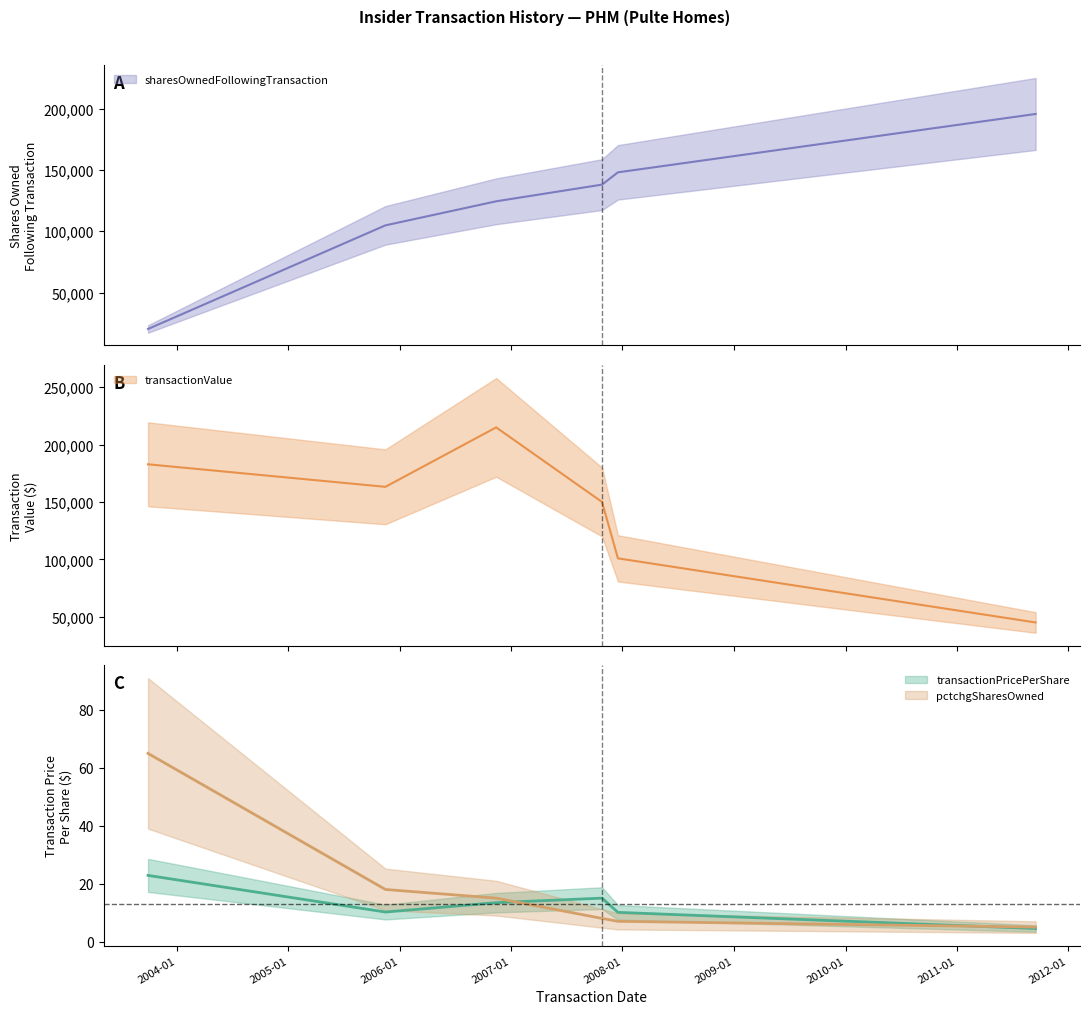

What is the lowest value of the transactionPricePerShare series?

4.5